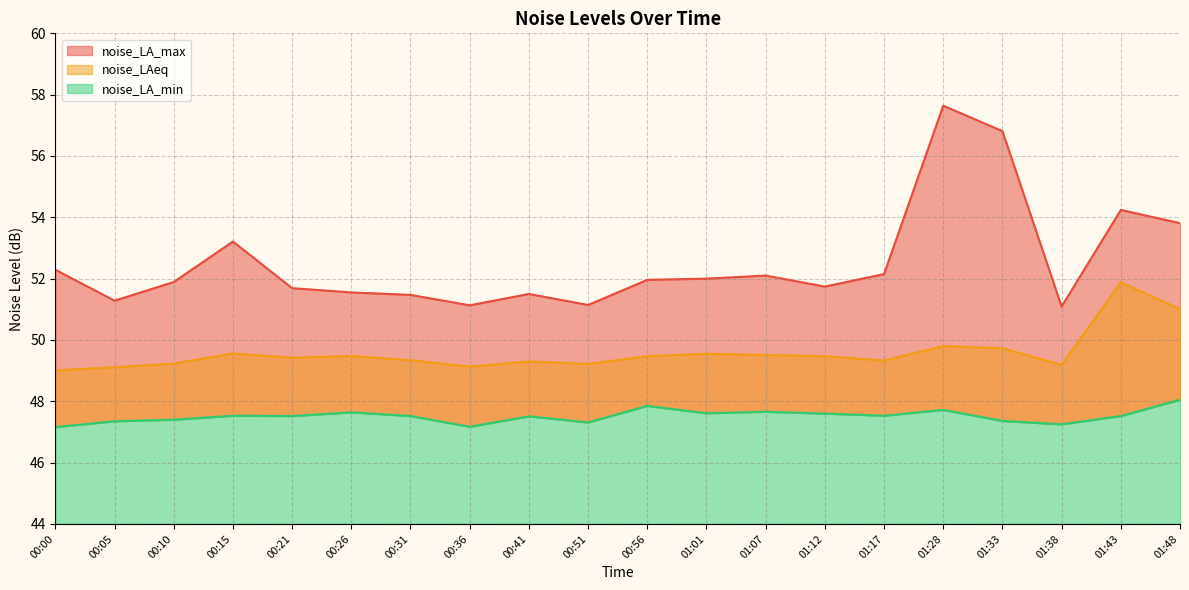

Reading right to left, list all the values displayed in this chart.

noise_LA_max: 53.8	54.2	51.1	56.8	57.6	52.1	51.7	52.1	52.0	52.0	51.1	51.5	51.1	51.5	51.5	51.7	53.2	51.9	51.3	52.3
noise_LAeq: 51.0	51.9	49.2	49.7	49.8	49.3	49.5	49.5	49.5	49.5	49.2	49.3	49.1	49.3	49.5	49.4	49.6	49.2	49.1	49.0
noise_LA_min: 48.0	47.5	47.2	47.4	47.7	47.5	47.6	47.7	47.6	47.9	47.3	47.5	47.2	47.5	47.6	47.5	47.5	47.4	47.4	47.2